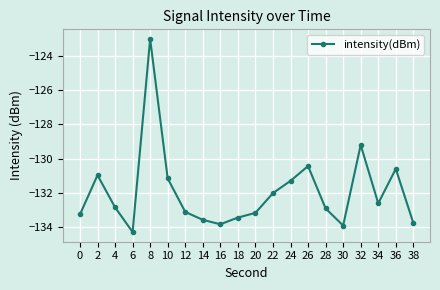

Which category has the lowest value across all series?

6